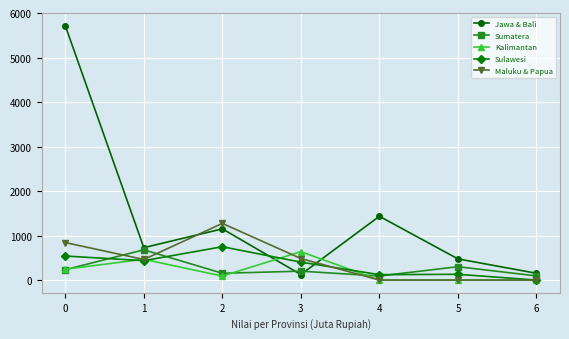

How many lines are shown in the chart?

5